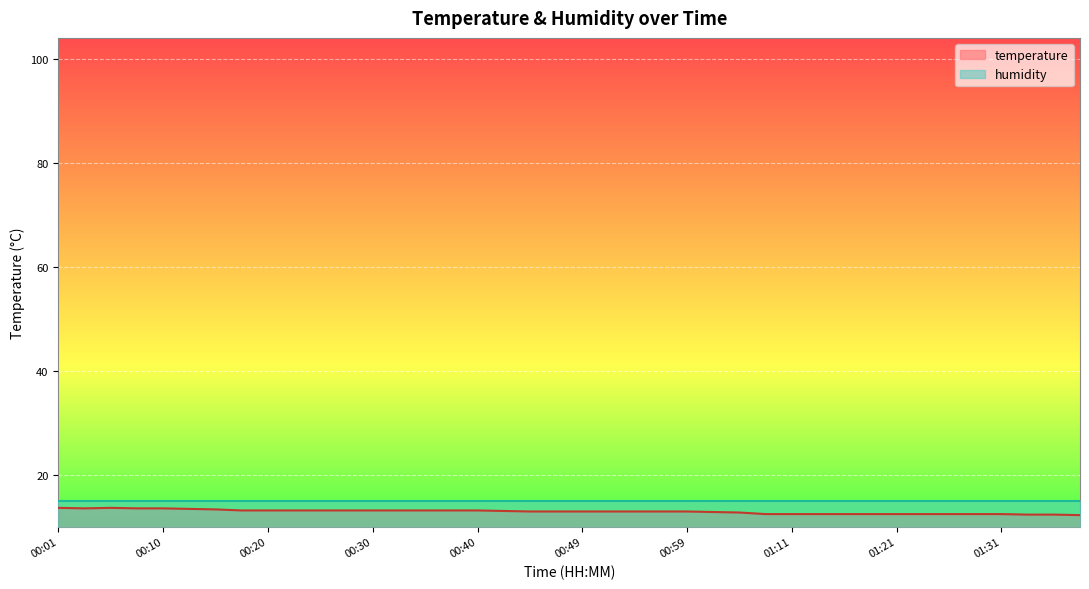

True or false: there are more than 2 points higher than both neighbors.

False